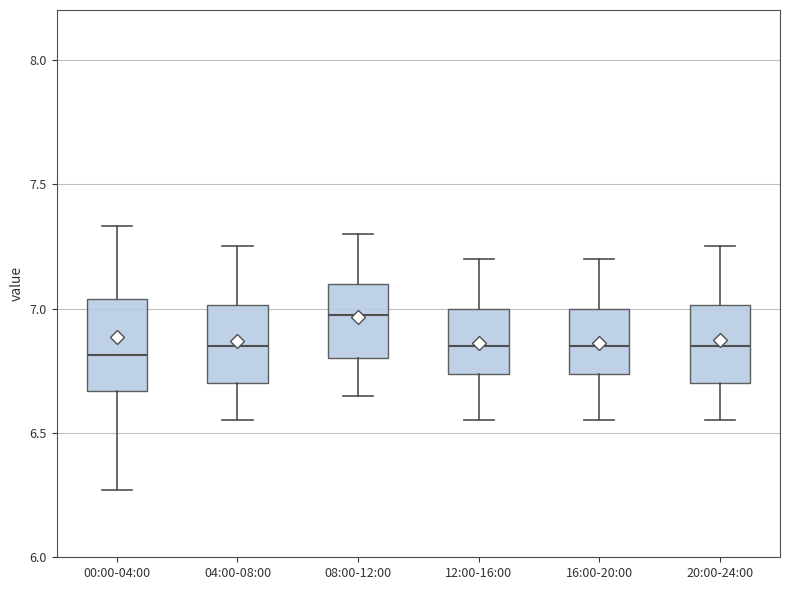

Comparing the boxes themselves (not the whiskers), which one is the tallest?

00:00-04:00